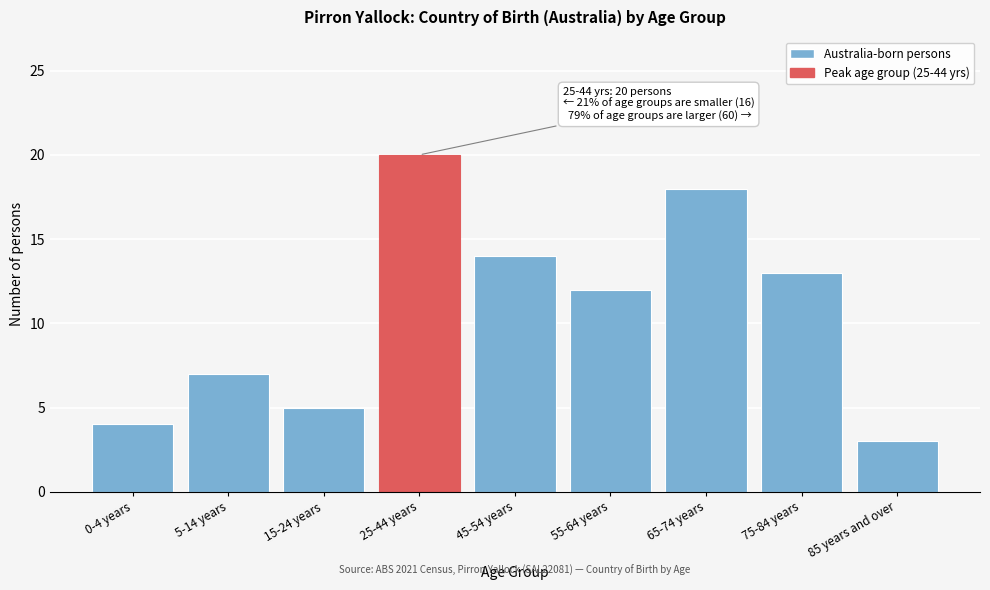

Reading right to left, extract all data points from this chart.

85 years and over=3	75-84 years=13	65-74 years=18	55-64 years=12	45-54 years=14	25-44 years=20	15-24 years=5	5-14 years=7	0-4 years=4